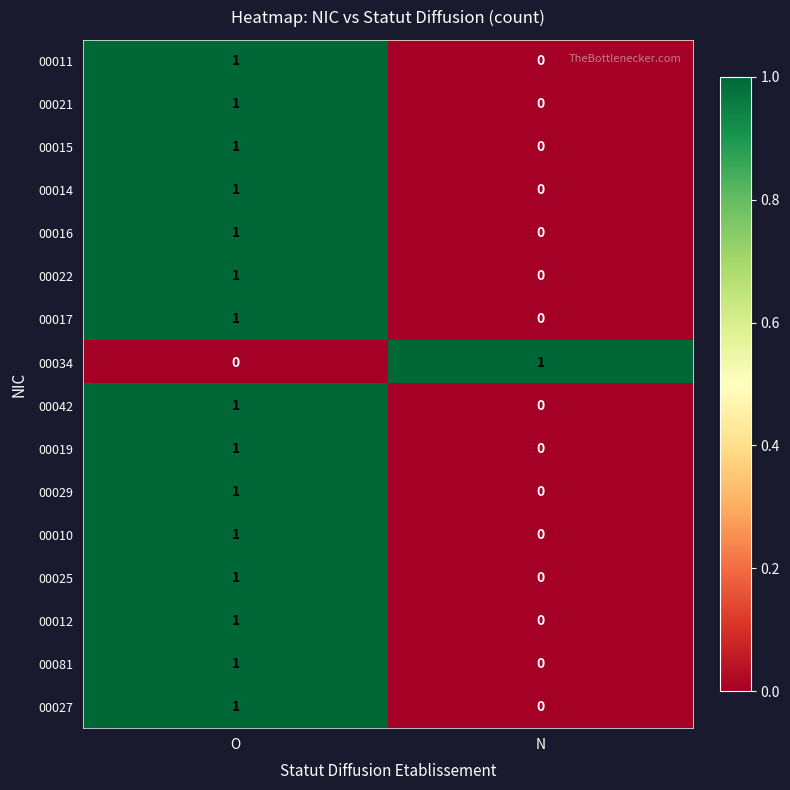

What is the total value across all series at N?

1